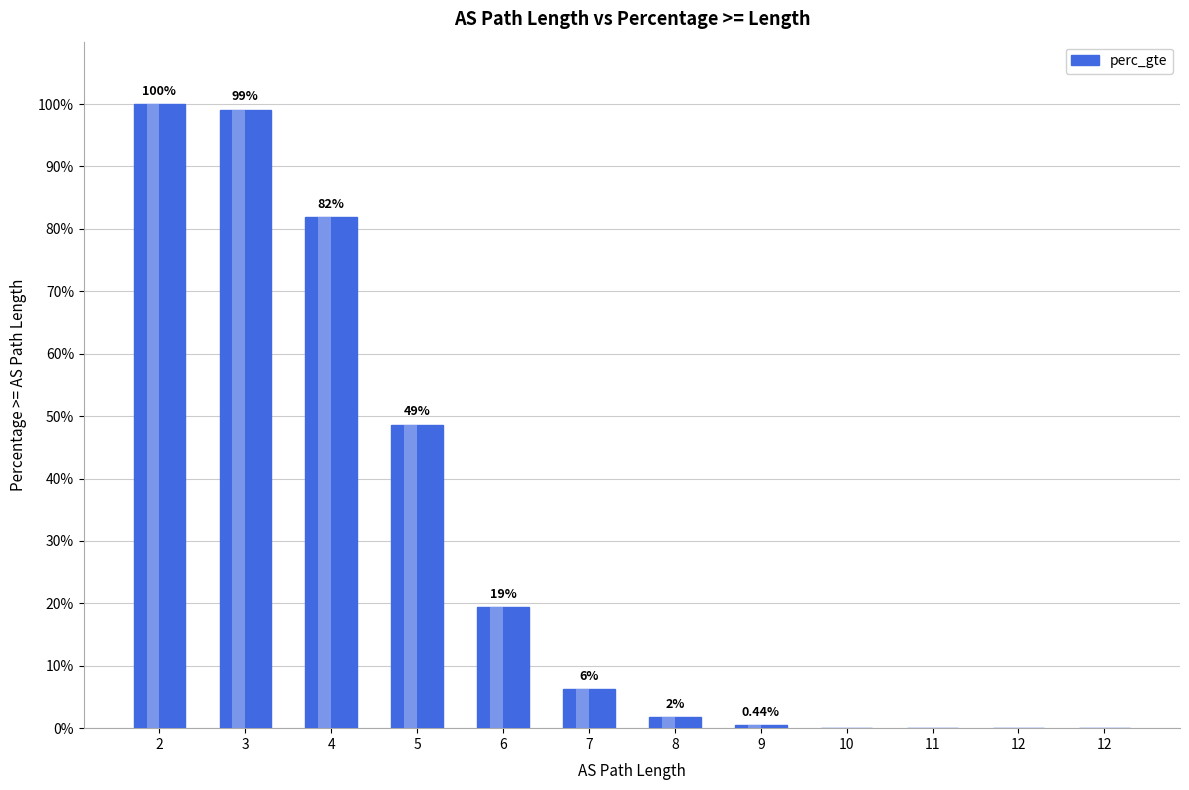

List the labels in order of value, largest first.

2, 3, 4, 5, 6, 7, 8, 9, 10, 11, 12, 12